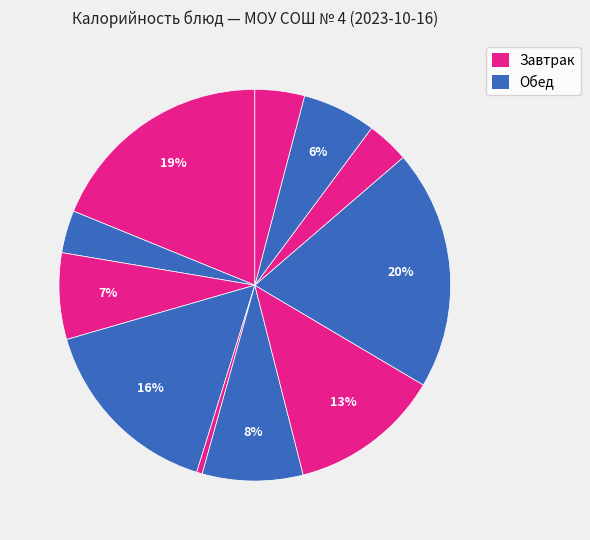

How many slices are in this pie chart?

11